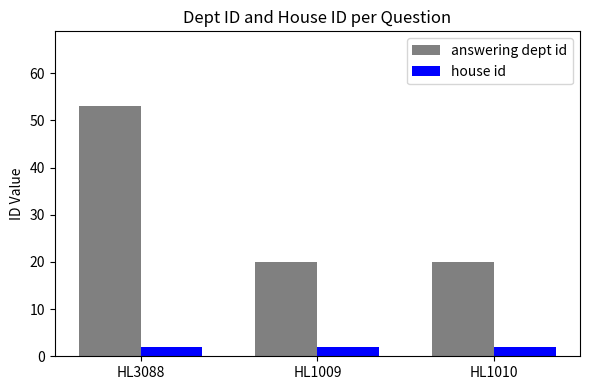

What is the minimum value for answering dept id?

20